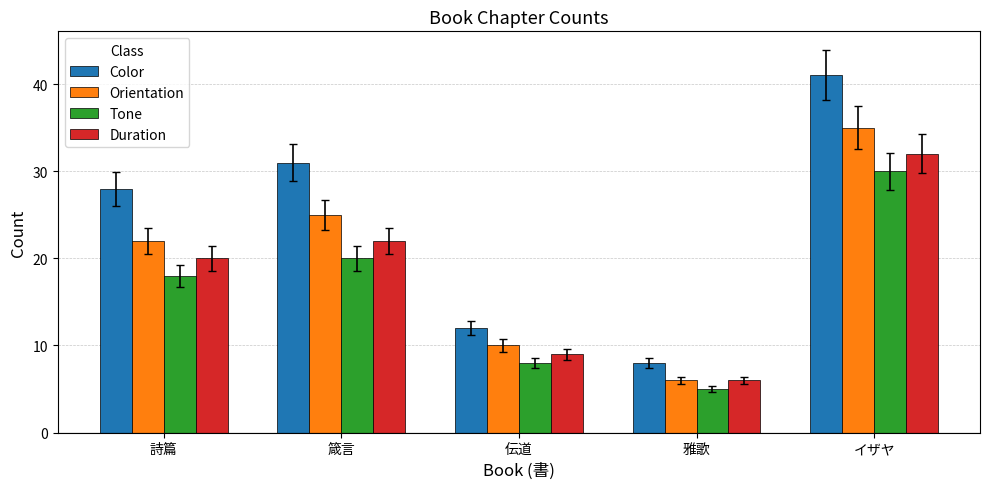

What is the greatest value displayed?

41